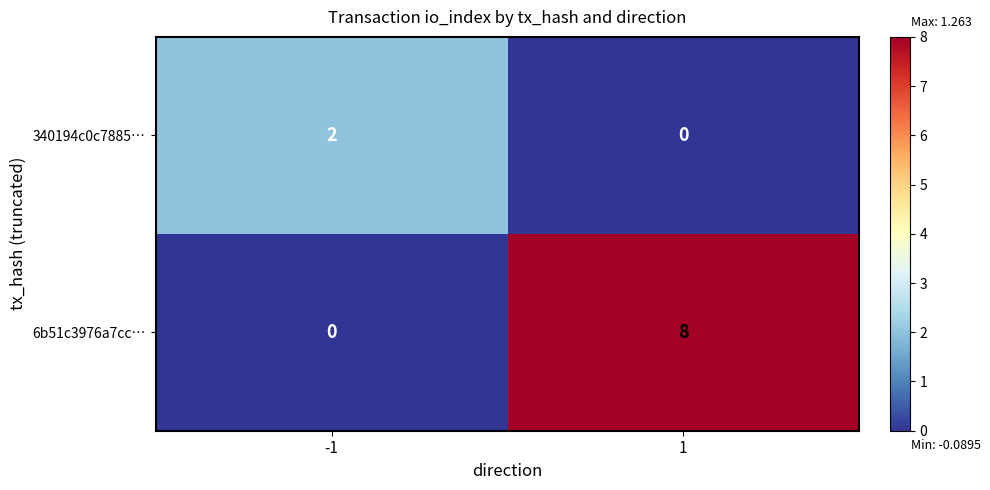

The value of 6b51c3976a7cc… at -1 is 0. True or false?

True